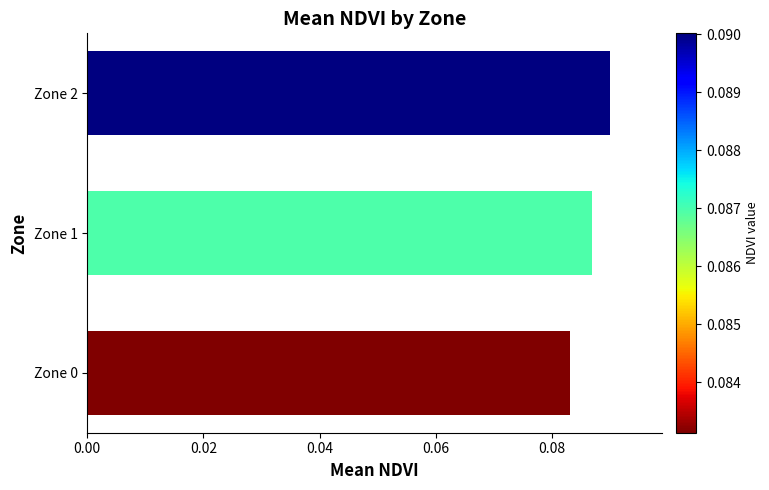

Rank the categories by value from highest to lowest.

Zone 2, Zone 1, Zone 0